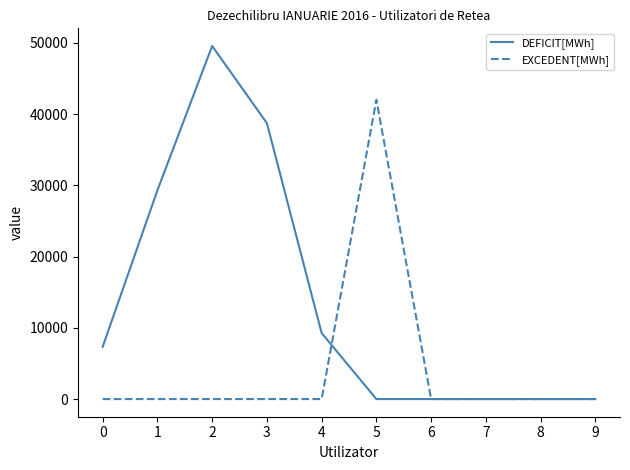

What are all the series names shown in the legend?

DEFICIT[MWh], EXCEDENT[MWh]